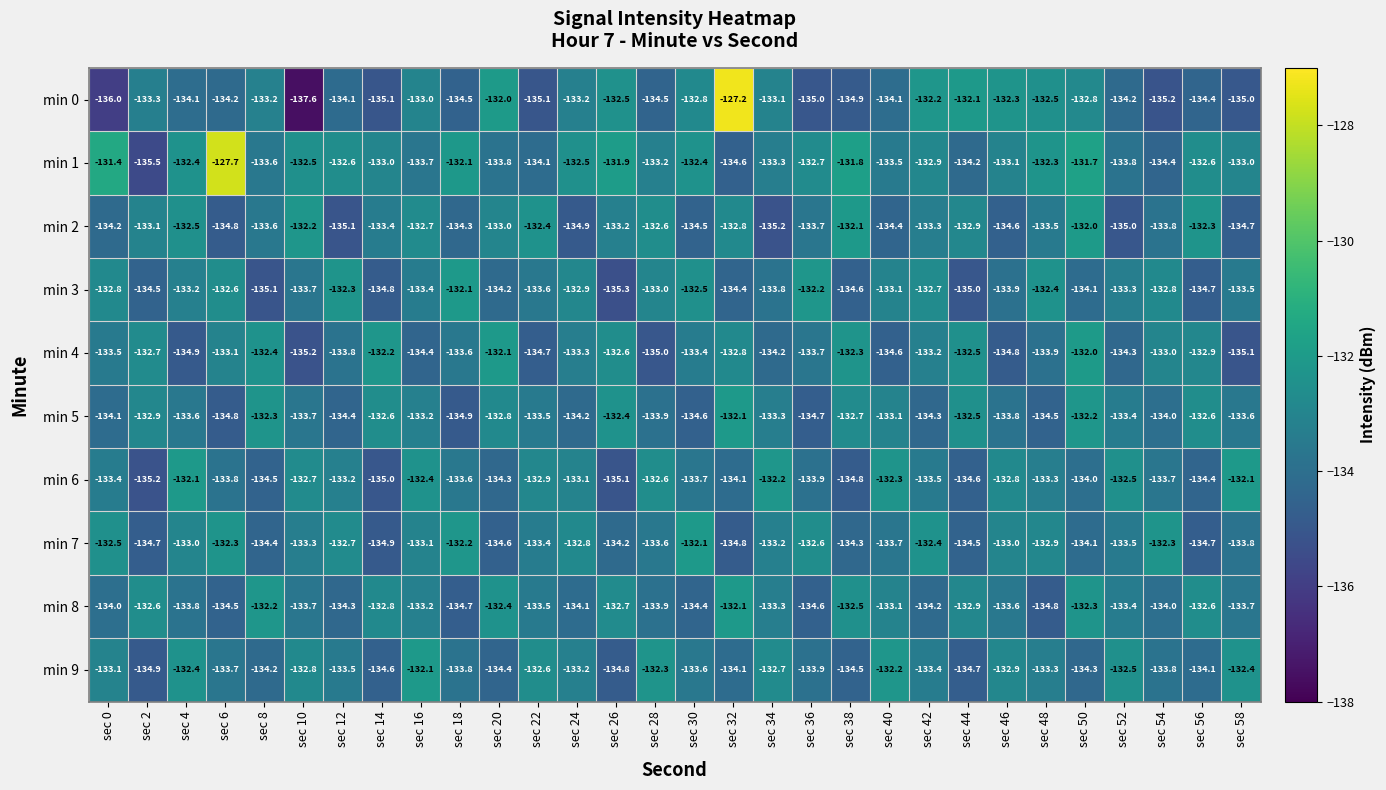

The min 8 series shows -134.6 at sec 36. True or false?

True